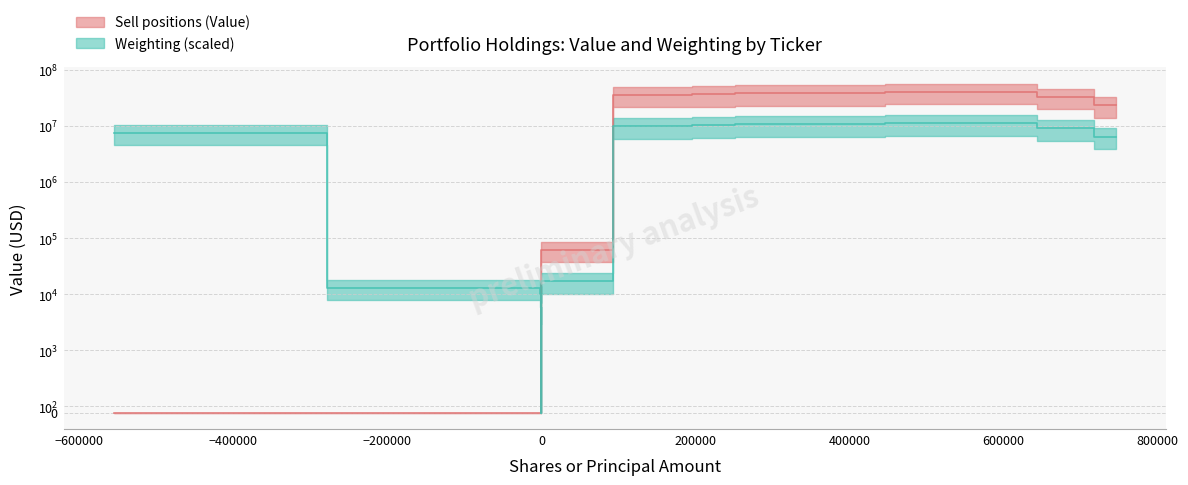

What is the average value of the Sell positions (Value) series?

14870214.3